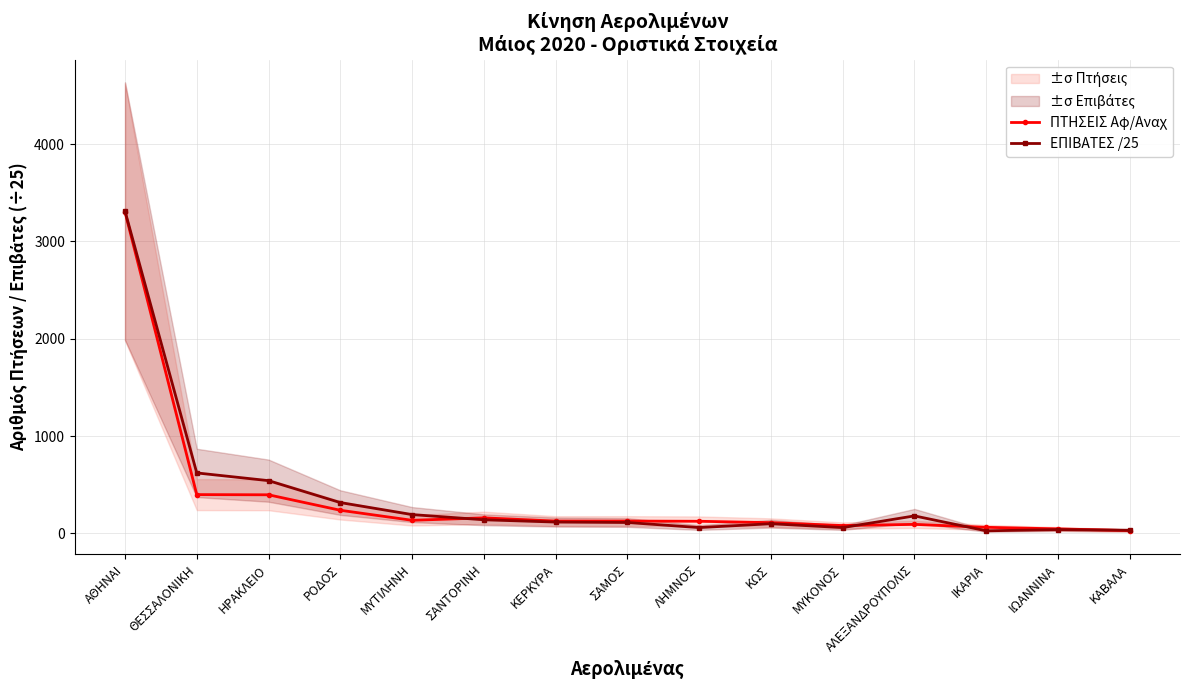

How many categories are shown in the chart?

15